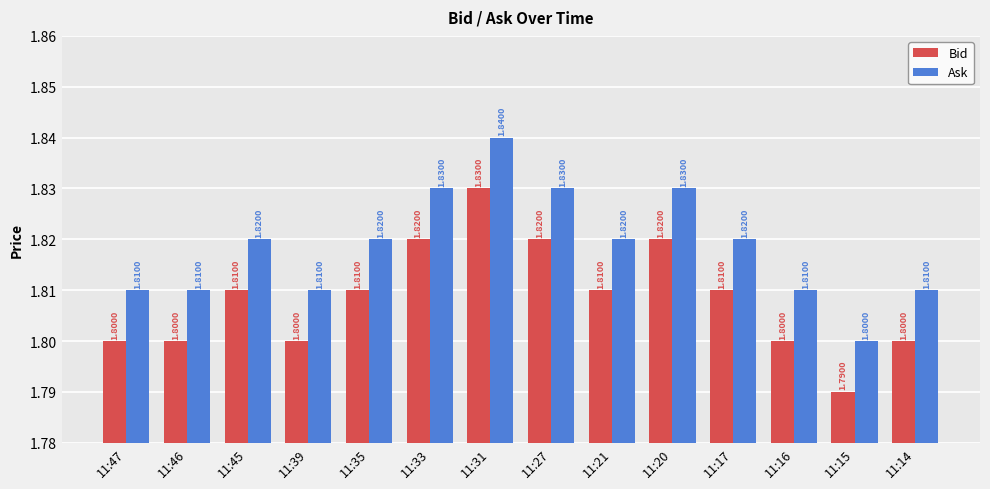

How many data points does each series have?

14